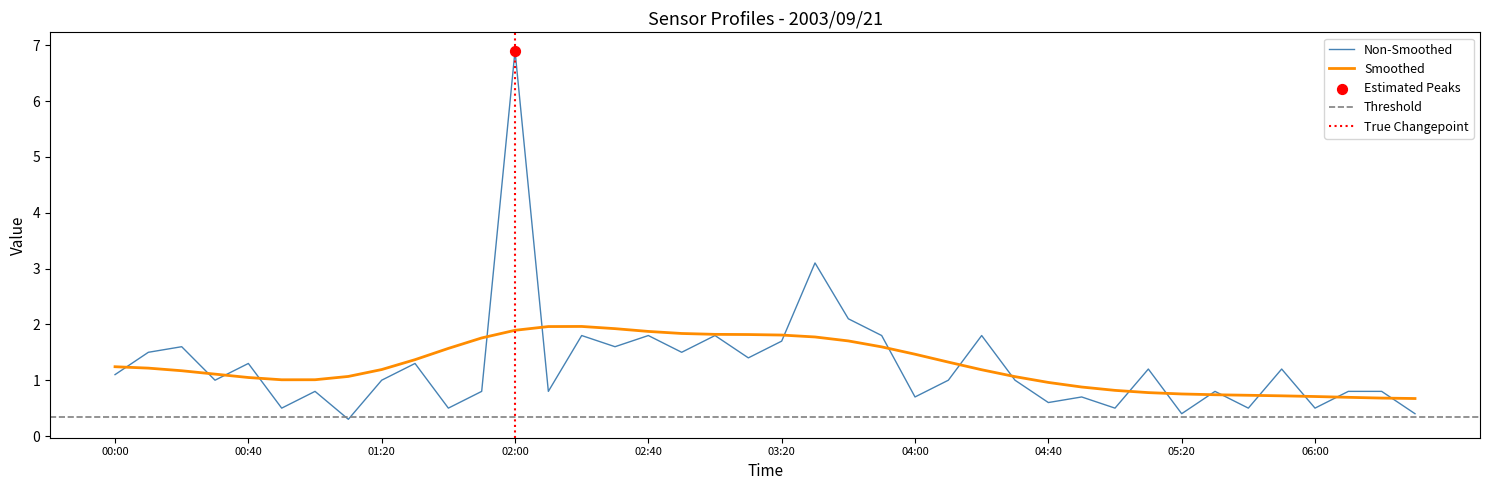

What is the minimum value for Non-Smoothed?

0.3